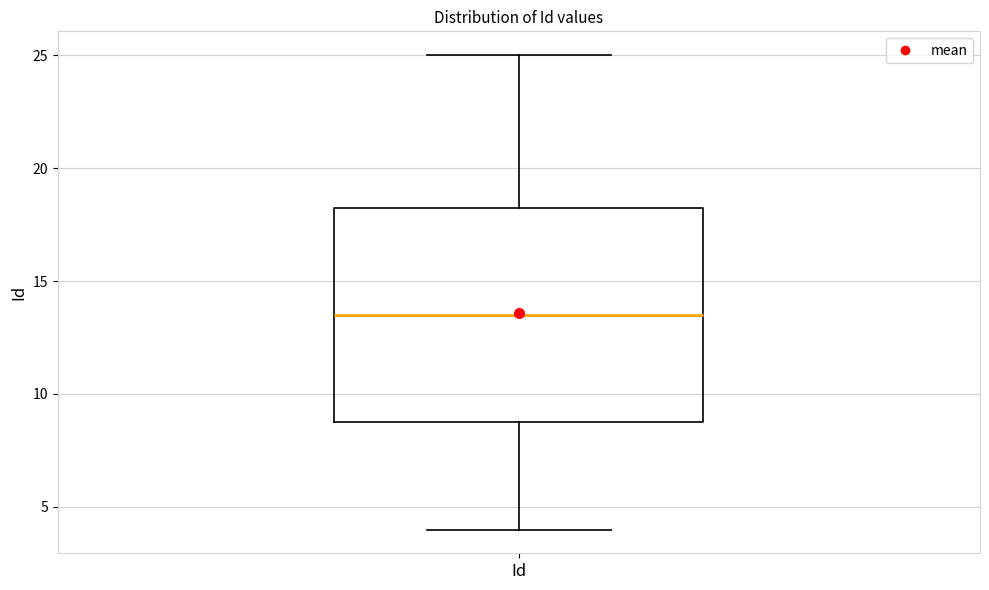

Transcribe this box plot: give where the median line is, the range the box spans, and where the two whiskers end, as read against the y-axis. The values are not printed on the chart, so give them approximately, as read against the axis.

median 13.5, box 9.0 to 18.5, whiskers 4.0 to 25.0